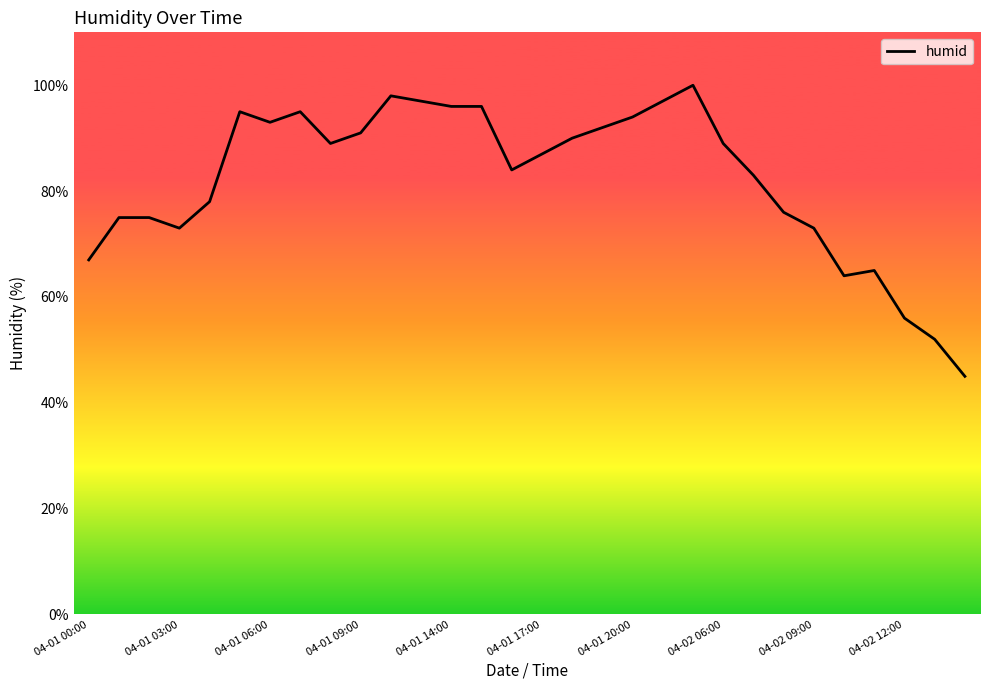

What is the difference between the maximum and minimum values?

55